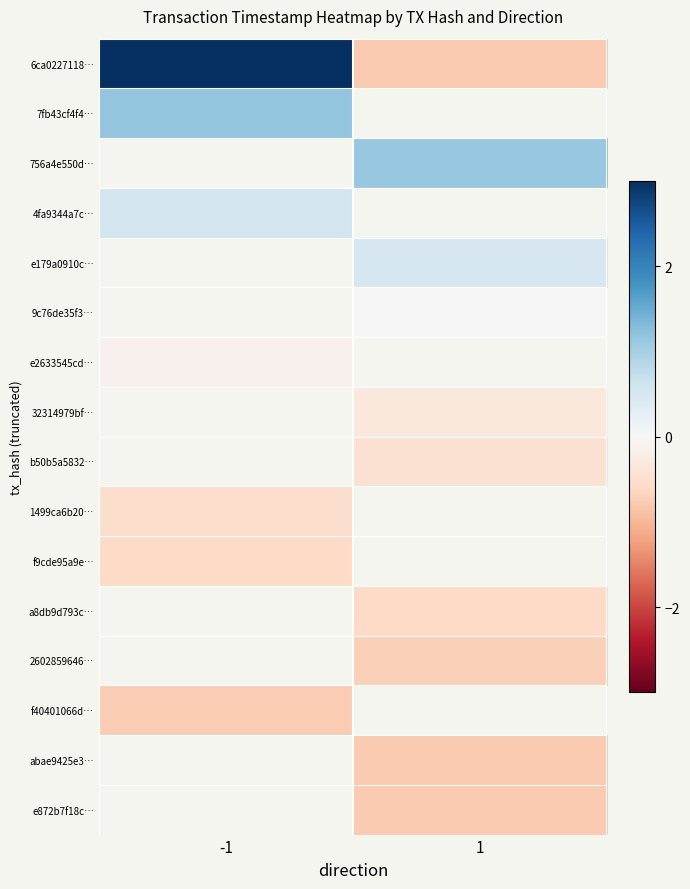

How many negative values does the e872b7f18c… series have?

1